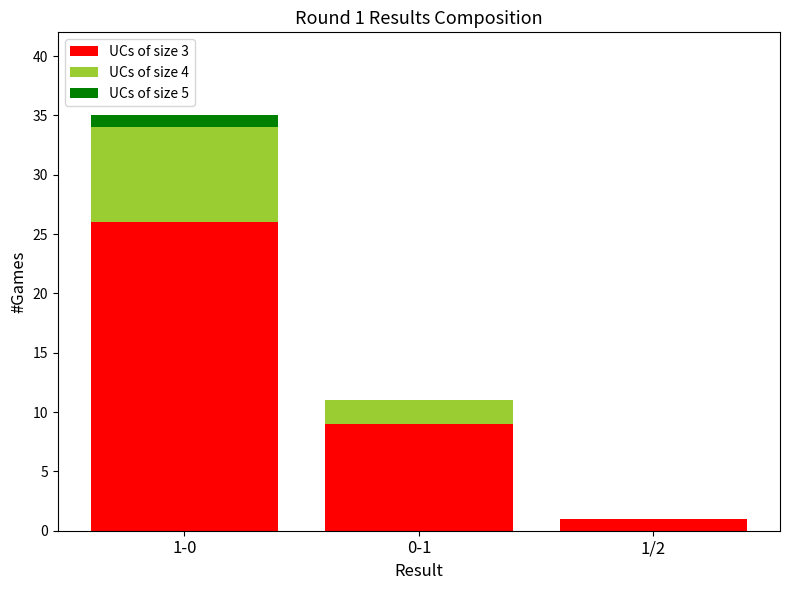

What is the total value across all series at 0-1?

11